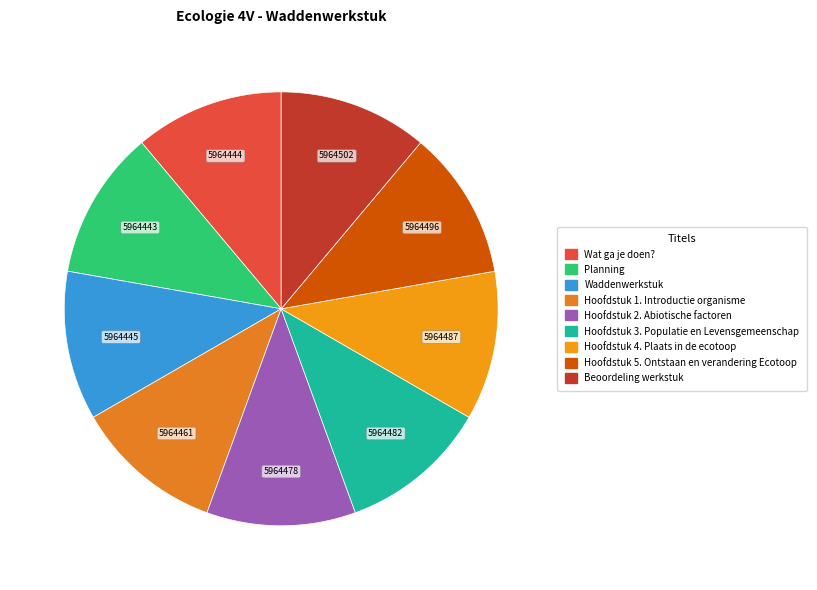

What portion of the pie excludes Hoofdstuk 3. Populatie en Levensgemeenschap?

88.9%